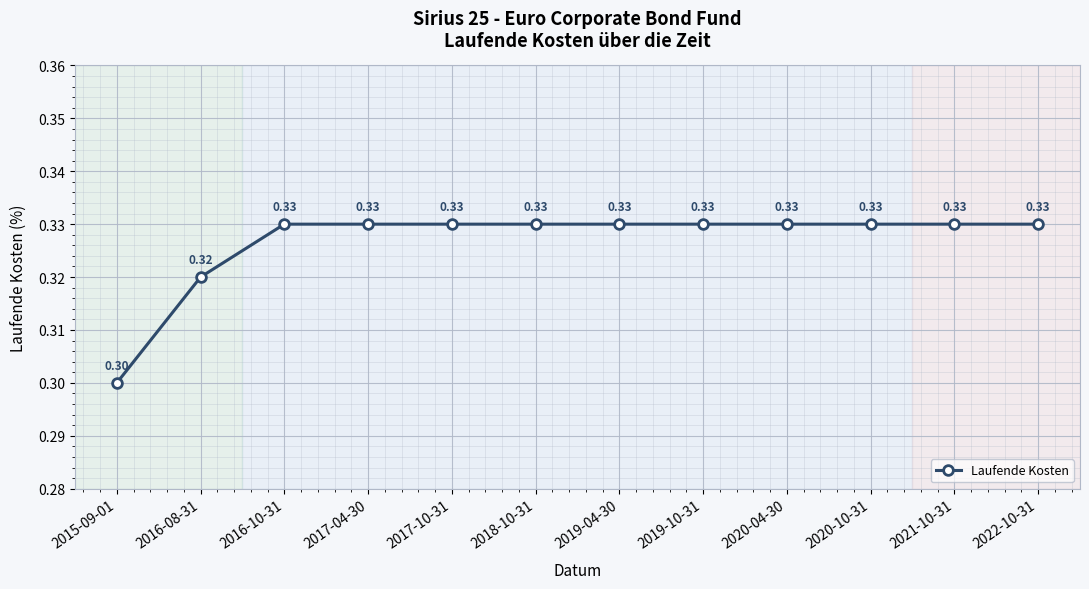

True or false: the data has more than 2 interior local peaks.

False